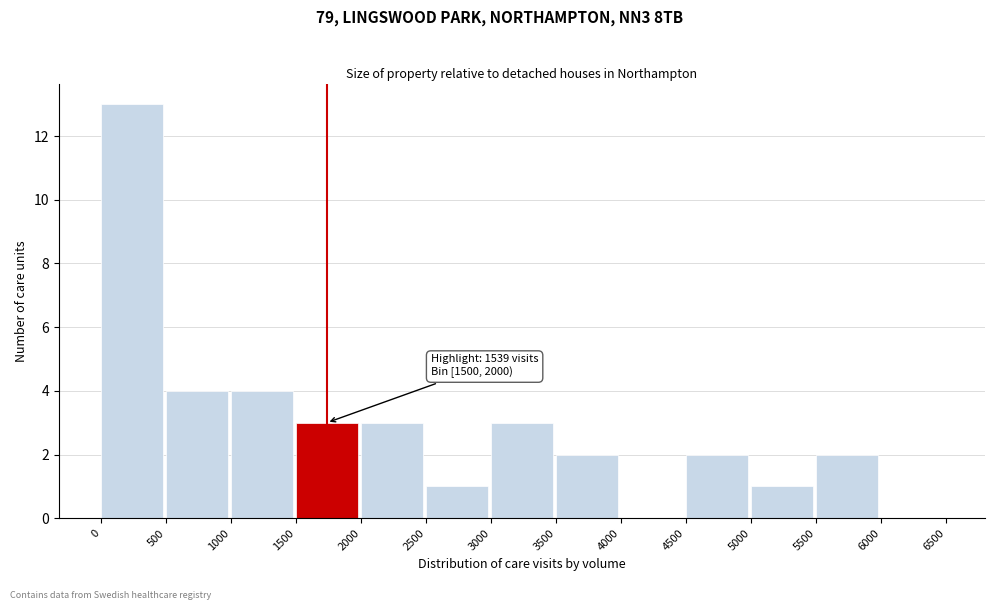

Over which range of the x-axis is the bar tallest?

0 to 500